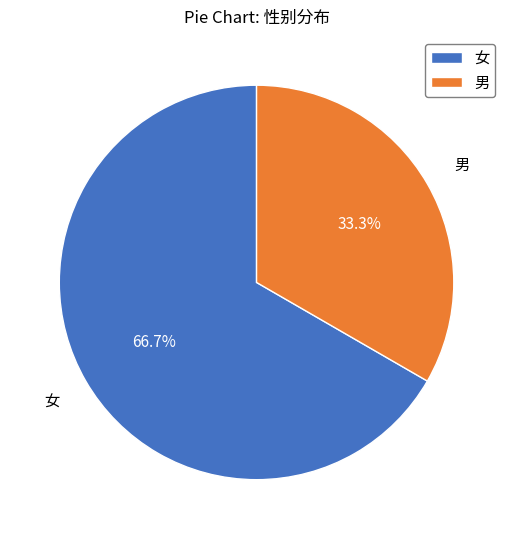

Is it true that 女 is 67% of the pie?

True